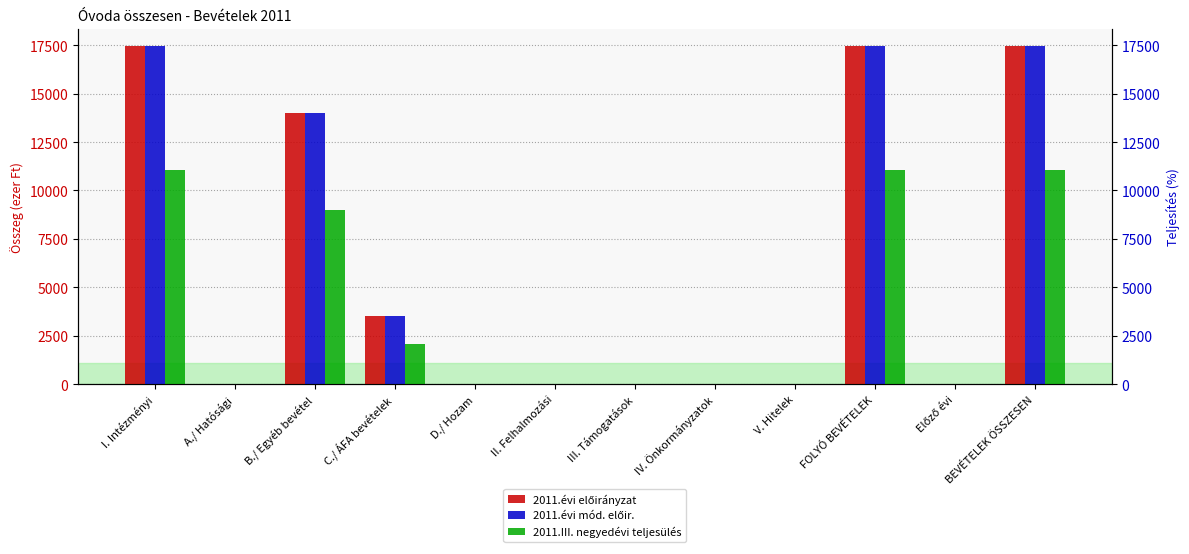

Rank the series at IV. Önkormányzatok from lowest to highest value.

2011.évi előirányzat, 2011.évi mód. előir., 2011.III. negyedévi teljesülés